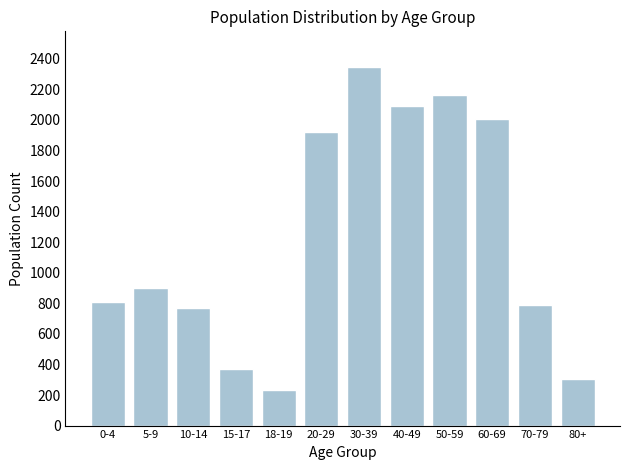

Reading left to right, list all the values displayed in this chart.

811	900	772	372	232	1923	2345	2089	2165	2007	786	302